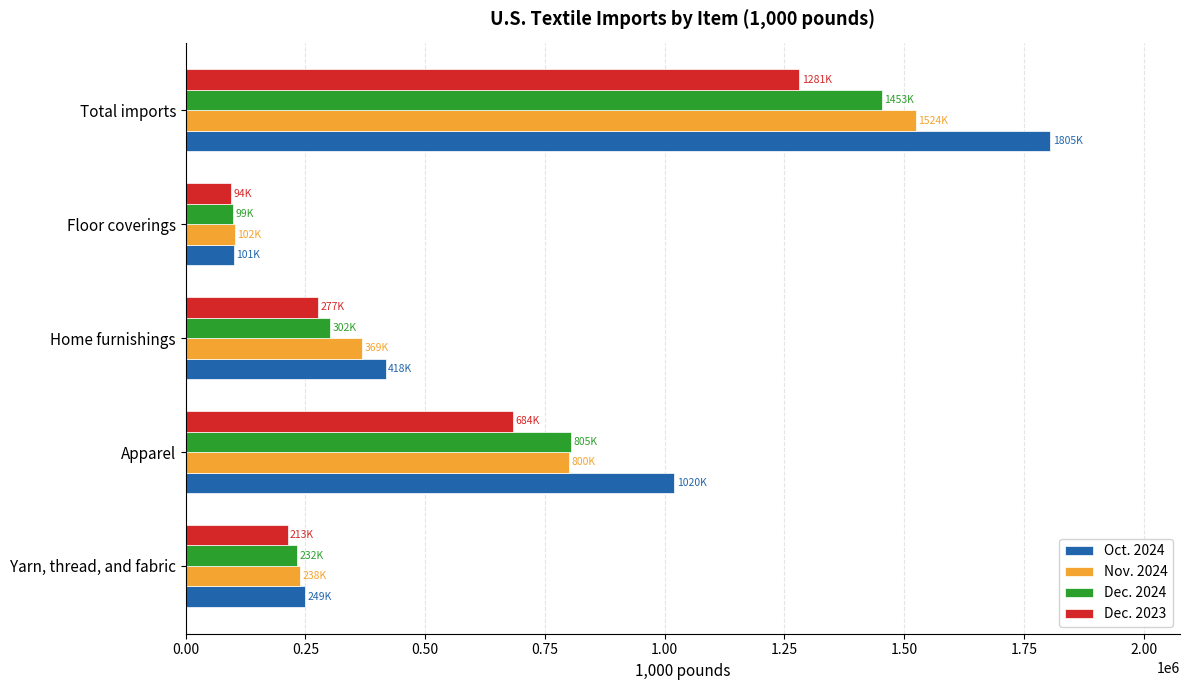

List the labels in order of Dec. 2024 value, largest first.

Total imports, Apparel, Home furnishings, Yarn, thread, and fabric, Floor coverings